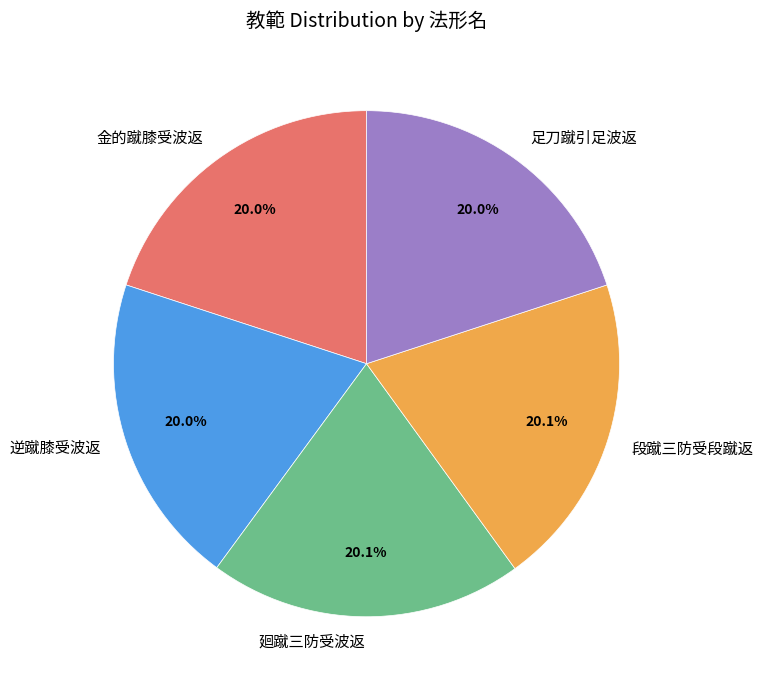

The 逆蹴膝受波返 slice represents 13% of the pie. True or false?

False